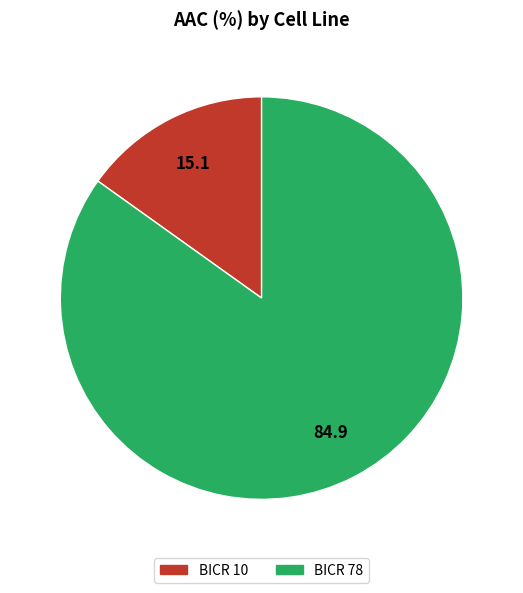

Which category has the smallest portion of the pie?

BICR 10